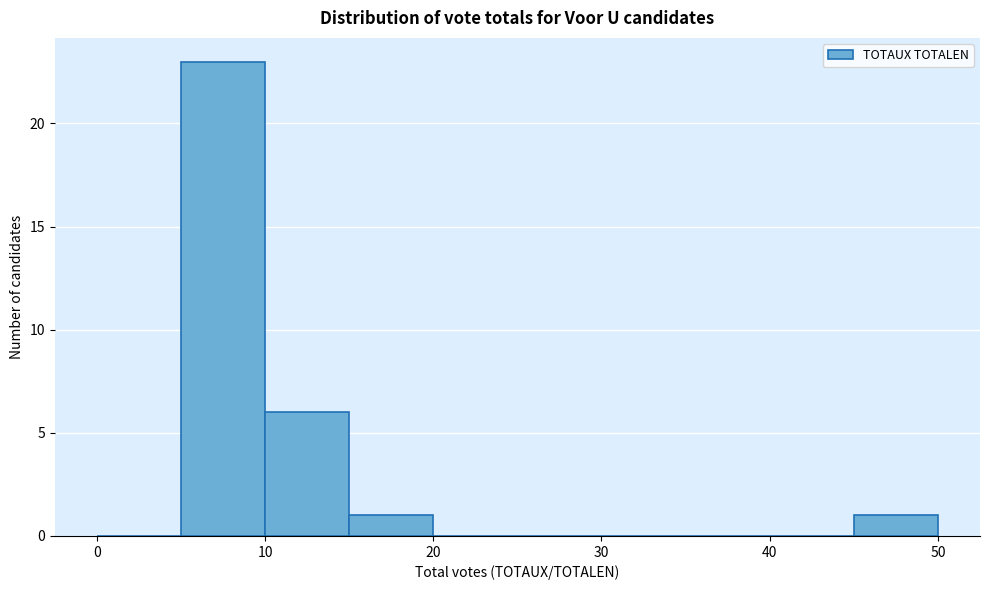

Over which range of the x-axis is the bar tallest?

5 to 10